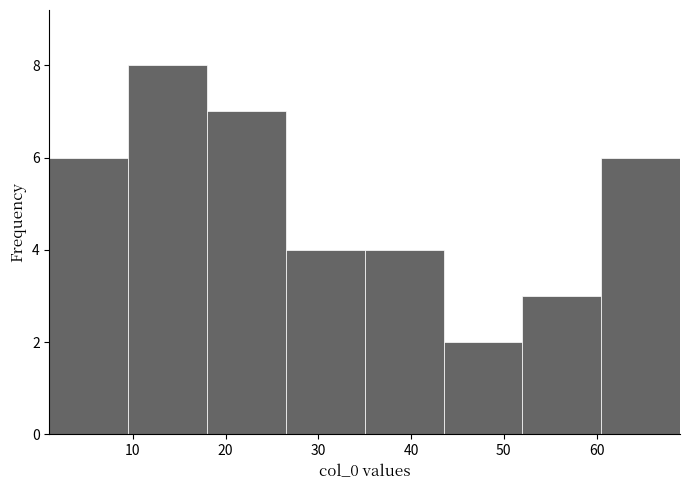

Which range on the x-axis has the tallest bar?

9.5 to 18.0